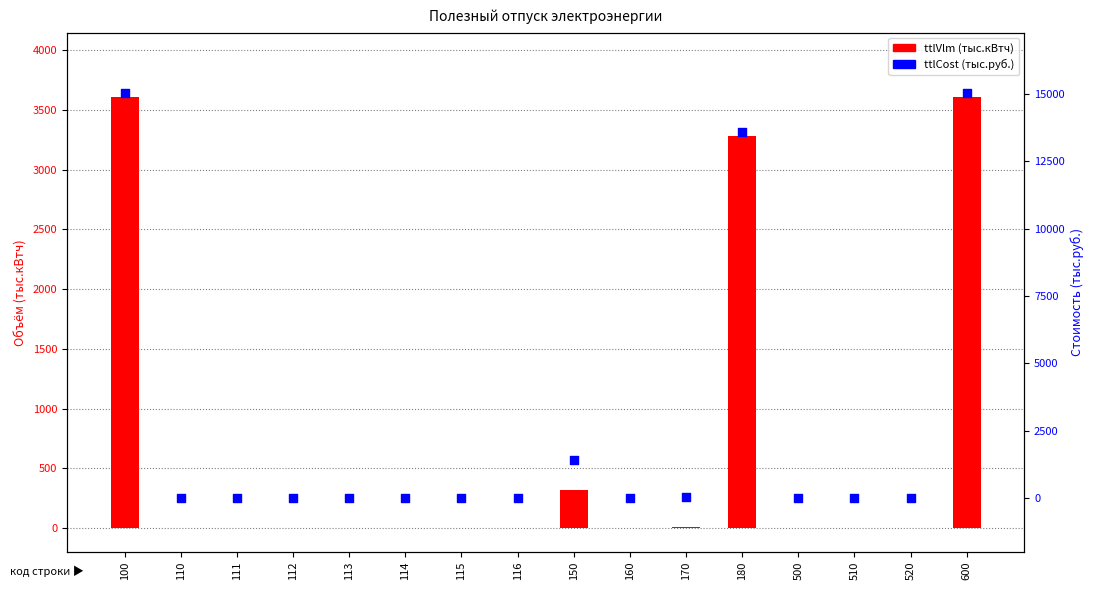

What is the total value across all series at 600?

18638.8